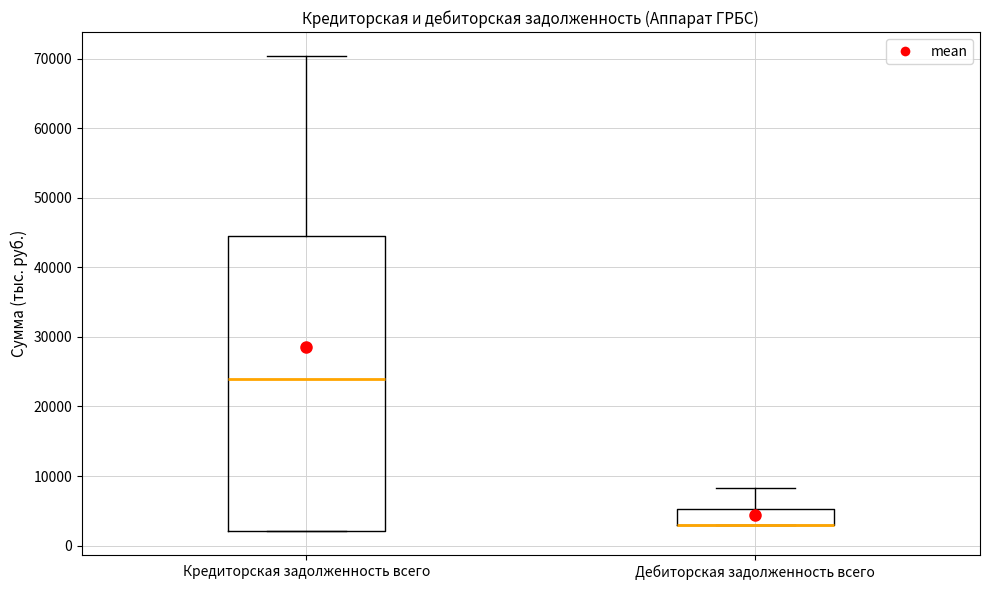

Where does the upper whisker of the box for Кредиторская задолженность всего end on the y-axis? The values are not printed on the chart, so give them approximately, as read against the axis.

70000